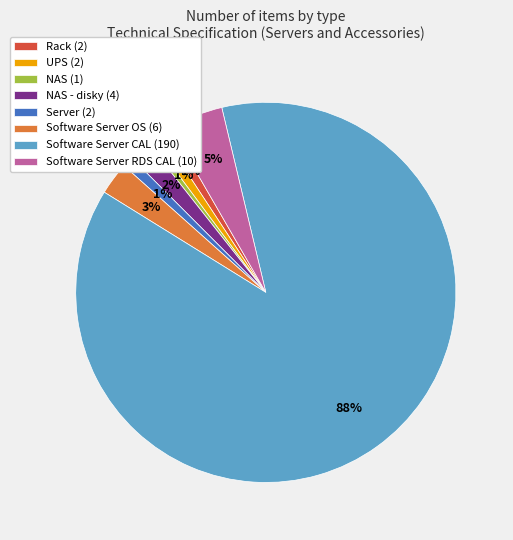

Is it true that NAS - disky (4) is 2% of the pie?

True